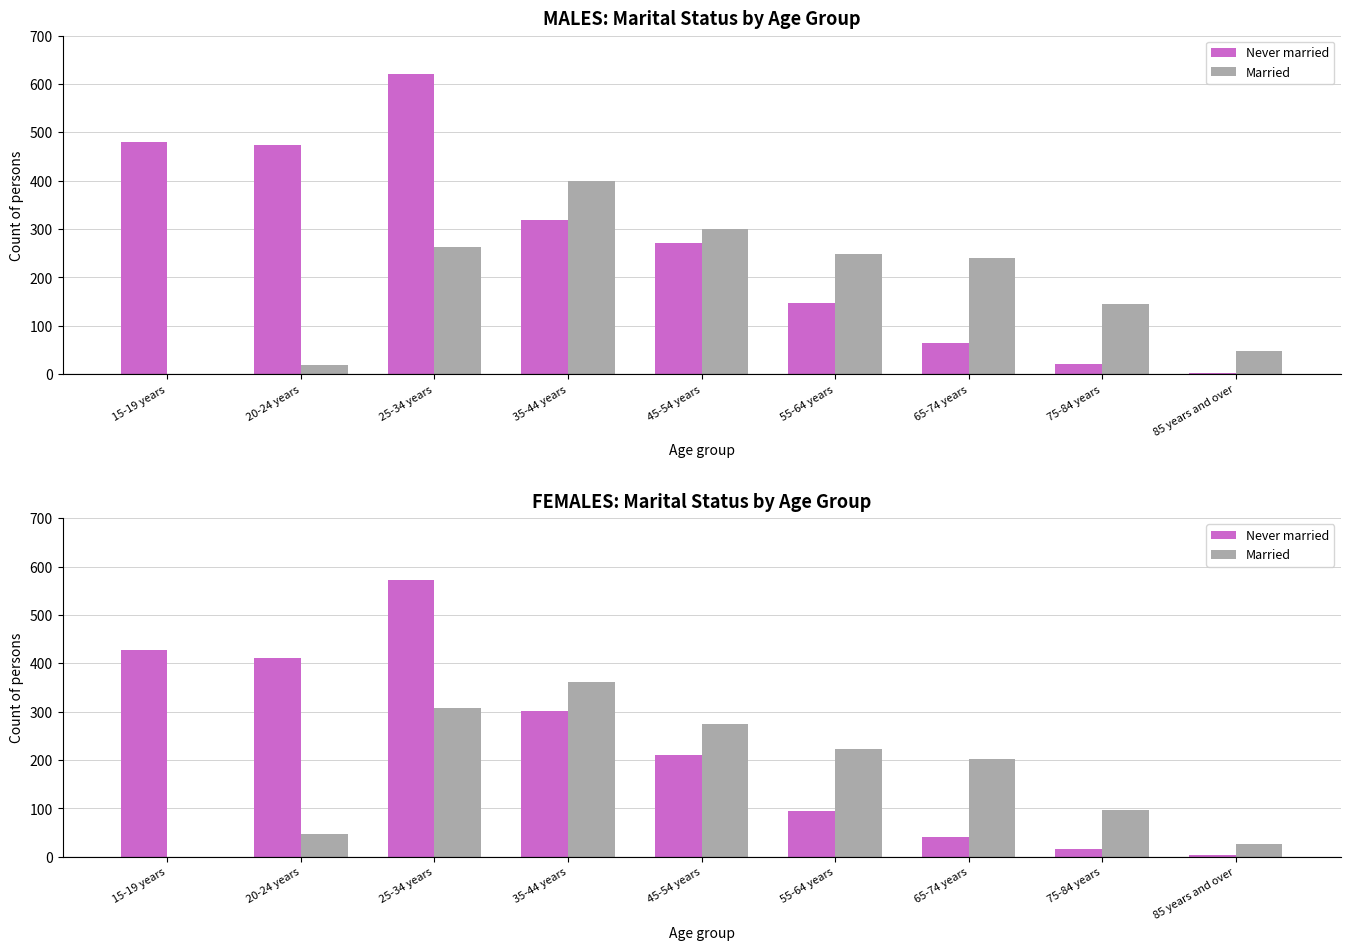

Does the chart contain stacked bars?

No